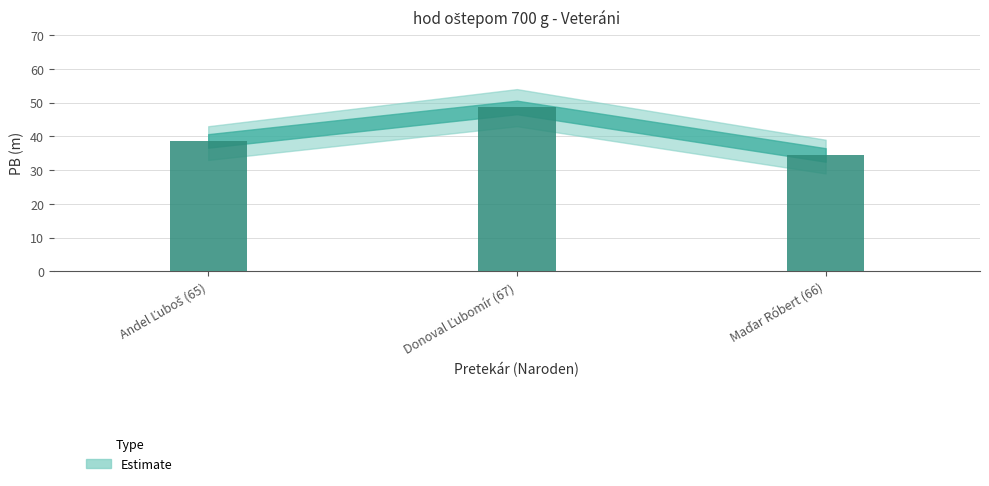

What is the change in value from Andel Ľuboš (65) to Donoval Ľubomír (67)?

+9.9